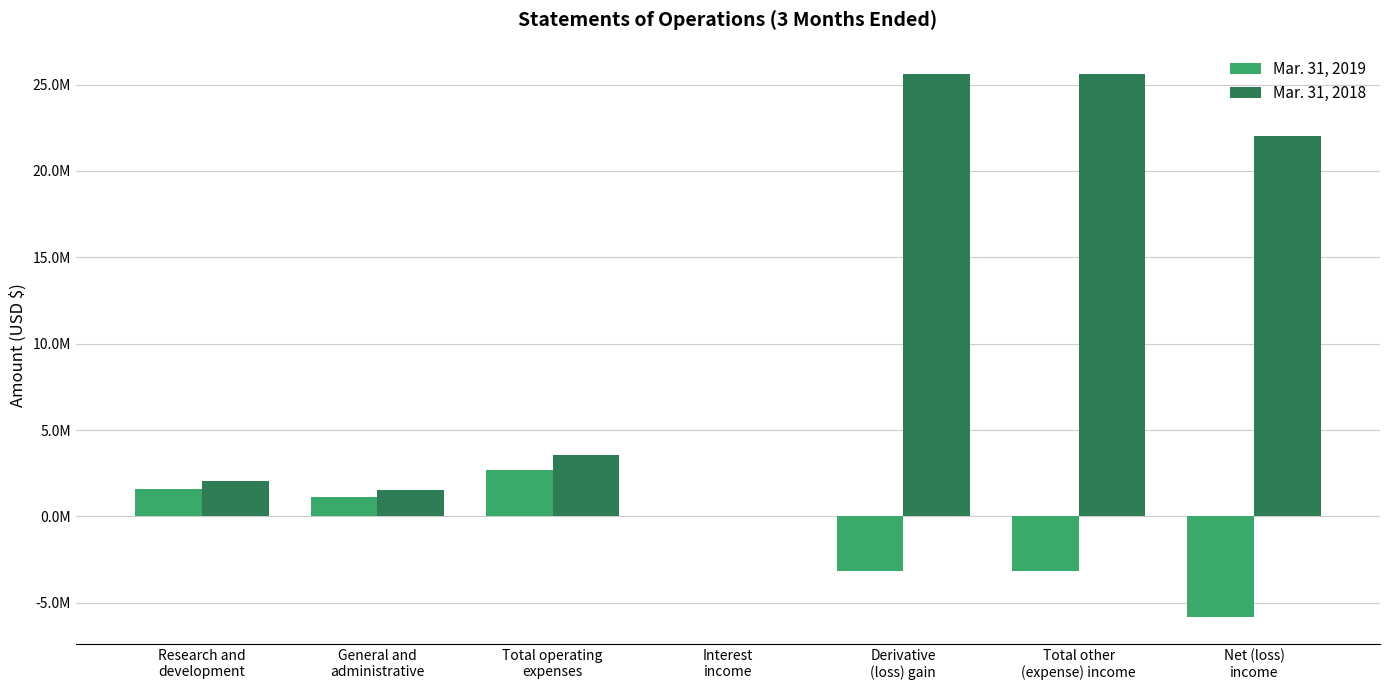

What are all the series names shown in the legend?

Mar. 31, 2019, Mar. 31, 2018